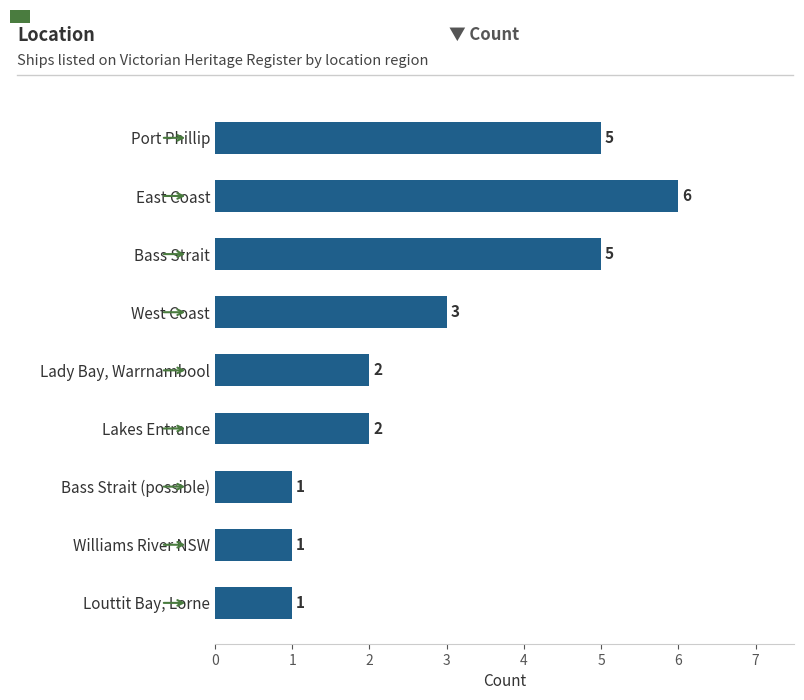

Between Port Phillip and Lakes Entrance, which is larger?

Port Phillip